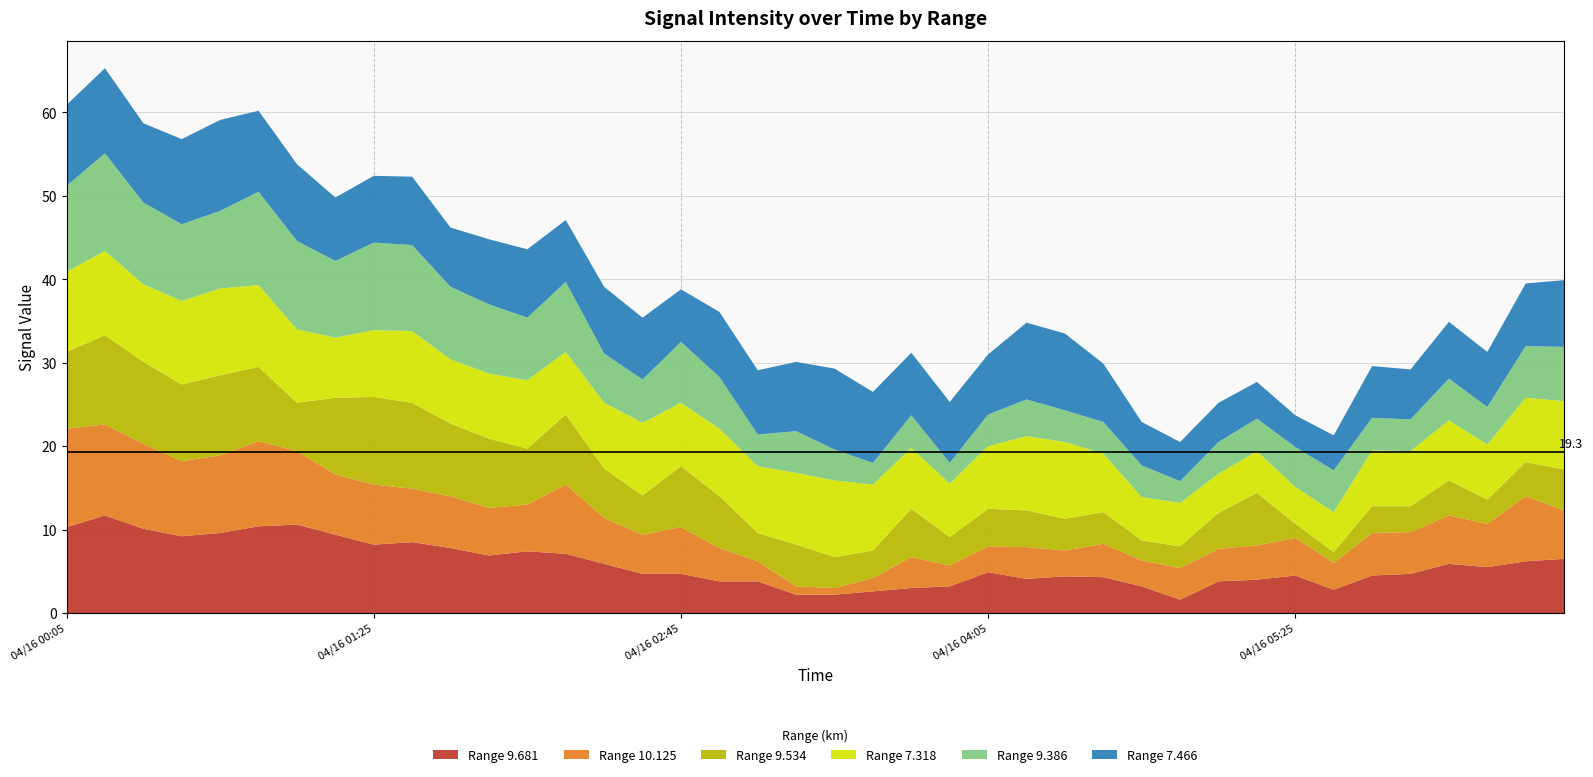

Reading left to right, transcribe all the data shown in this chart.

9.681: 2009/04/16 00:05=10.3	2009/04/16 00:15=11.7	2009/04/16 00:25=10.1	2009/04/16 00:35=9.2	2009/04/16 00:45=9.6	2009/04/16 00:55=10.4	2009/04/16 01:05=10.6	2009/04/16 01:15=9.4	2009/04/16 01:25=8.2	2009/04/16 01:35=8.5	2009/04/16 01:45=7.8	2009/04/16 01:55=6.9	2009/04/16 02:05=7.4	2009/04/16 02:15=7.1	2009/04/16 02:25=5.9	2009/04/16 02:35=4.7	2009/04/16 02:45=4.7	2009/04/16 02:55=3.8	2009/04/16 03:05=3.8	2009/04/16 03:15=2.2	2009/04/16 03:25=2.2	2009/04/16 03:35=2.6	2009/04/16 03:45=3.0	2009/04/16 03:55=3.2	2009/04/16 04:05=4.9	2009/04/16 04:15=4.1	2009/04/16 04:25=4.4	2009/04/16 04:35=4.3	2009/04/16 04:45=3.2	2009/04/16 04:55=1.6	2009/04/16 05:05=3.8	2009/04/16 05:15=4.0	2009/04/16 05:25=4.5	2009/04/16 05:35=2.8	2009/04/16 05:45=4.5	2009/04/16 05:55=4.7	2009/04/16 06:05=5.9	2009/04/16 06:15=5.5	2009/04/16 06:25=6.2	2009/04/16 06:35=6.5
10.125: 2009/04/16 00:05=11.8	2009/04/16 00:15=10.9	2009/04/16 00:25=10.2	2009/04/16 00:35=9.0	2009/04/16 00:45=9.3	2009/04/16 00:55=10.2	2009/04/16 01:05=8.8	2009/04/16 01:15=7.2	2009/04/16 01:25=7.2	2009/04/16 01:35=6.4	2009/04/16 01:45=6.2	2009/04/16 01:55=5.7	2009/04/16 02:05=5.6	2009/04/16 02:15=8.3	2009/04/16 02:25=5.5	2009/04/16 02:35=4.7	2009/04/16 02:45=5.6	2009/04/16 02:55=4.0	2009/04/16 03:05=2.4	2009/04/16 03:15=1.0	2009/04/16 03:25=0.8	2009/04/16 03:35=1.6	2009/04/16 03:45=3.7	2009/04/16 03:55=2.5	2009/04/16 04:05=3.1	2009/04/16 04:15=3.8	2009/04/16 04:25=3.1	2009/04/16 04:35=4.0	2009/04/16 04:45=3.1	2009/04/16 04:55=3.8	2009/04/16 05:05=3.9	2009/04/16 05:15=4.1	2009/04/16 05:25=4.5	2009/04/16 05:35=3.2	2009/04/16 05:45=5.1	2009/04/16 05:55=5.0	2009/04/16 06:05=5.8	2009/04/16 06:15=5.2	2009/04/16 06:25=7.8	2009/04/16 06:35=5.8
9.534: 2009/04/16 00:05=9.2	2009/04/16 00:15=10.7	2009/04/16 00:25=9.8	2009/04/16 00:35=9.2	2009/04/16 00:45=9.6	2009/04/16 00:55=8.9	2009/04/16 01:05=5.8	2009/04/16 01:15=9.2	2009/04/16 01:25=10.5	2009/04/16 01:35=10.3	2009/04/16 01:45=8.7	2009/04/16 01:55=8.3	2009/04/16 02:05=6.7	2009/04/16 02:15=8.4	2009/04/16 02:25=5.9	2009/04/16 02:35=4.7	2009/04/16 02:45=7.3	2009/04/16 02:55=6.2	2009/04/16 03:05=3.4	2009/04/16 03:15=5.0	2009/04/16 03:25=3.7	2009/04/16 03:35=3.3	2009/04/16 03:45=5.8	2009/04/16 03:55=3.4	2009/04/16 04:05=4.5	2009/04/16 04:15=4.4	2009/04/16 04:25=3.8	2009/04/16 04:35=3.8	2009/04/16 04:45=2.4	2009/04/16 04:55=2.6	2009/04/16 05:05=4.3	2009/04/16 05:15=6.3	2009/04/16 05:25=1.7	2009/04/16 05:35=1.3	2009/04/16 05:45=3.2	2009/04/16 05:55=3.1	2009/04/16 06:05=4.2	2009/04/16 06:15=2.9	2009/04/16 06:25=4.1	2009/04/16 06:35=4.9
7.318: 2009/04/16 00:05=9.6	2009/04/16 00:15=10.1	2009/04/16 00:25=9.3	2009/04/16 00:35=10.0	2009/04/16 00:45=10.4	2009/04/16 00:55=9.8	2009/04/16 01:05=8.8	2009/04/16 01:15=7.2	2009/04/16 01:25=8.0	2009/04/16 01:35=8.6	2009/04/16 01:45=7.7	2009/04/16 01:55=7.8	2009/04/16 02:05=8.2	2009/04/16 02:15=7.5	2009/04/16 02:25=7.9	2009/04/16 02:35=8.7	2009/04/16 02:45=7.6	2009/04/16 02:55=8.1	2009/04/16 03:05=8.0	2009/04/16 03:15=8.6	2009/04/16 03:25=9.2	2009/04/16 03:35=7.9	2009/04/16 03:45=7.3	2009/04/16 03:55=6.4	2009/04/16 04:05=7.5	2009/04/16 04:15=8.9	2009/04/16 04:25=9.2	2009/04/16 04:35=7.0	2009/04/16 04:45=5.2	2009/04/16 04:55=5.2	2009/04/16 05:05=4.7	2009/04/16 05:15=5.0	2009/04/16 05:25=4.4	2009/04/16 05:35=4.8	2009/04/16 05:45=6.7	2009/04/16 05:55=6.6	2009/04/16 06:05=7.2	2009/04/16 06:15=6.6	2009/04/16 06:25=7.7	2009/04/16 06:35=8.2
9.386: 2009/04/16 00:05=10.3	2009/04/16 00:15=11.7	2009/04/16 00:25=9.8	2009/04/16 00:35=9.2	2009/04/16 00:45=9.3	2009/04/16 00:55=11.2	2009/04/16 01:05=10.6	2009/04/16 01:15=9.2	2009/04/16 01:25=10.5	2009/04/16 01:35=10.3	2009/04/16 01:45=8.7	2009/04/16 01:55=8.3	2009/04/16 02:05=7.5	2009/04/16 02:15=8.4	2009/04/16 02:25=5.9	2009/04/16 02:35=5.2	2009/04/16 02:45=7.3	2009/04/16 02:55=6.2	2009/04/16 03:05=3.8	2009/04/16 03:15=5.0	2009/04/16 03:25=3.7	2009/04/16 03:35=2.6	2009/04/16 03:45=3.9	2009/04/16 03:55=2.5	2009/04/16 04:05=3.8	2009/04/16 04:15=4.4	2009/04/16 04:25=3.8	2009/04/16 04:35=3.8	2009/04/16 04:45=3.8	2009/04/16 04:55=2.6	2009/04/16 05:05=3.8	2009/04/16 05:15=3.9	2009/04/16 05:25=4.8	2009/04/16 05:35=5.0	2009/04/16 05:45=3.9	2009/04/16 05:55=3.8	2009/04/16 06:05=5.0	2009/04/16 06:15=4.5	2009/04/16 06:25=6.2	2009/04/16 06:35=6.5
7.466: 2009/04/16 00:05=9.7	2009/04/16 00:15=10.2	2009/04/16 00:25=9.5	2009/04/16 00:35=10.2	2009/04/16 00:45=10.9	2009/04/16 00:55=9.7	2009/04/16 01:05=9.2	2009/04/16 01:15=7.6	2009/04/16 01:25=8.0	2009/04/16 01:35=8.2	2009/04/16 01:45=7.1	2009/04/16 01:55=7.8	2009/04/16 02:05=8.2	2009/04/16 02:15=7.4	2009/04/16 02:25=8.0	2009/04/16 02:35=7.4	2009/04/16 02:45=6.3	2009/04/16 02:55=7.8	2009/04/16 03:05=7.7	2009/04/16 03:15=8.3	2009/04/16 03:25=9.7	2009/04/16 03:35=8.5	2009/04/16 03:45=7.5	2009/04/16 03:55=7.3	2009/04/16 04:05=7.2	2009/04/16 04:15=9.2	2009/04/16 04:25=9.2	2009/04/16 04:35=7.0	2009/04/16 04:45=5.2	2009/04/16 04:55=4.7	2009/04/16 05:05=4.7	2009/04/16 05:15=4.4	2009/04/16 05:25=3.8	2009/04/16 05:35=4.2	2009/04/16 05:45=6.2	2009/04/16 05:55=6.0	2009/04/16 06:05=6.8	2009/04/16 06:15=6.6	2009/04/16 06:25=7.5	2009/04/16 06:35=8.0